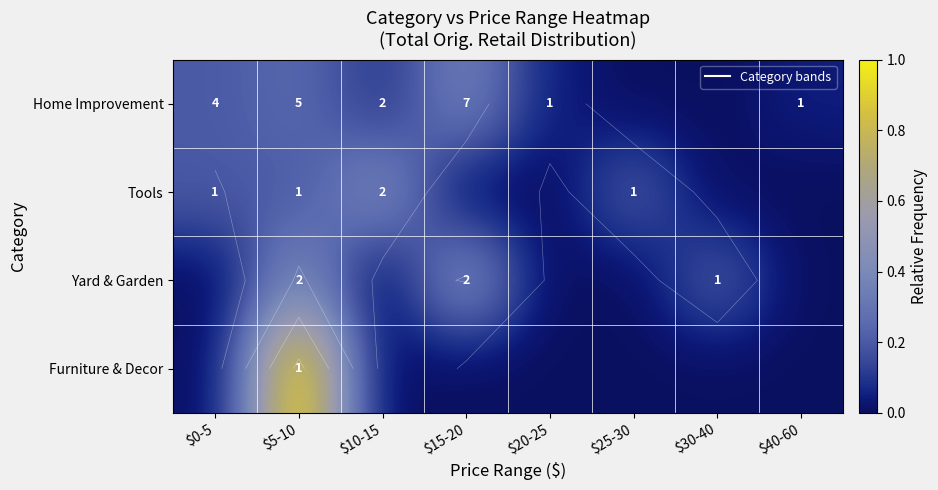

Which series has the largest total across all categories?

Home Improvement